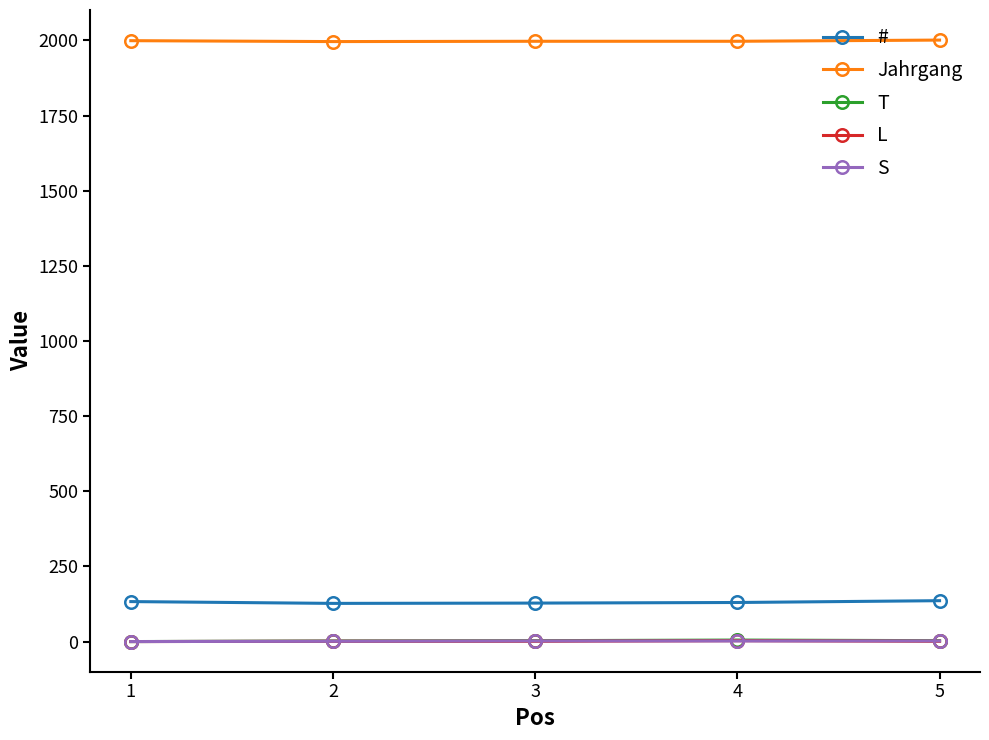

True or false: T and Jahrgang intersect in this chart.

False